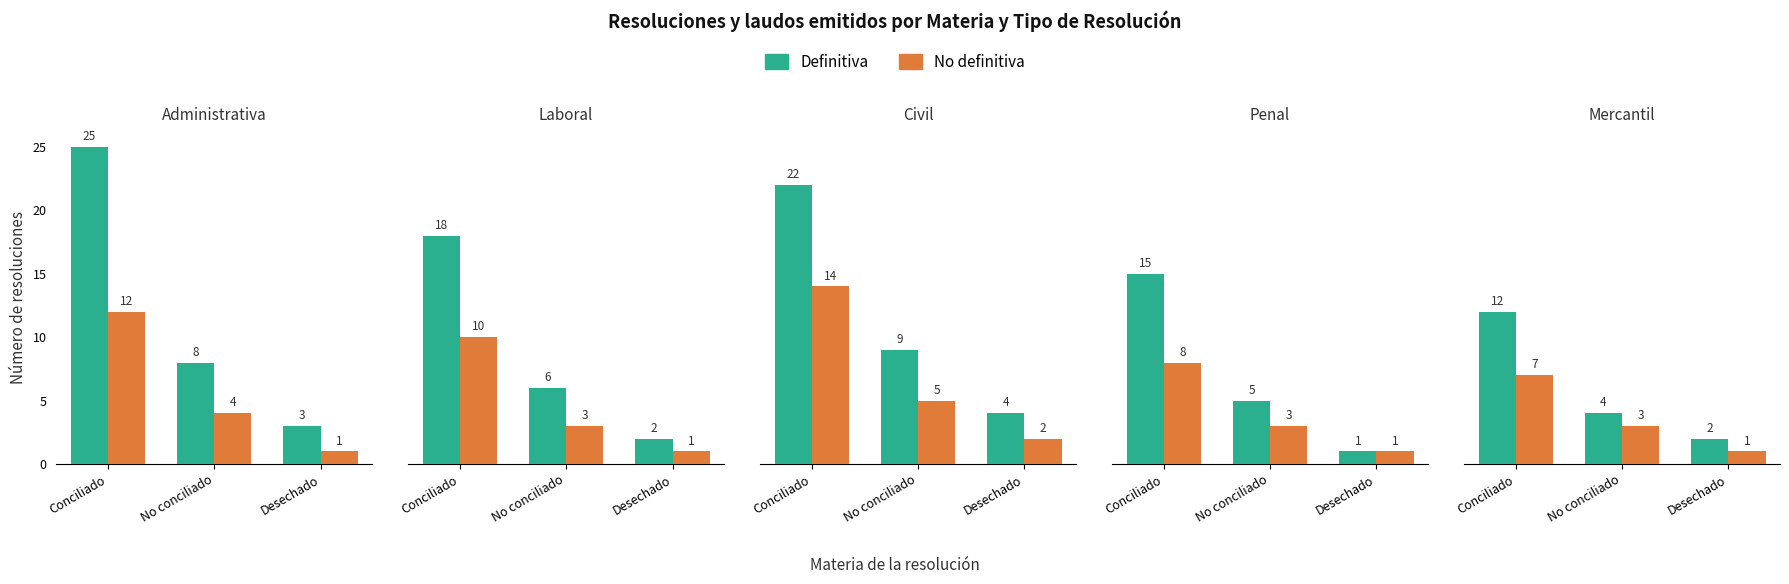

How many values in the Definitiva series are below 4?

1